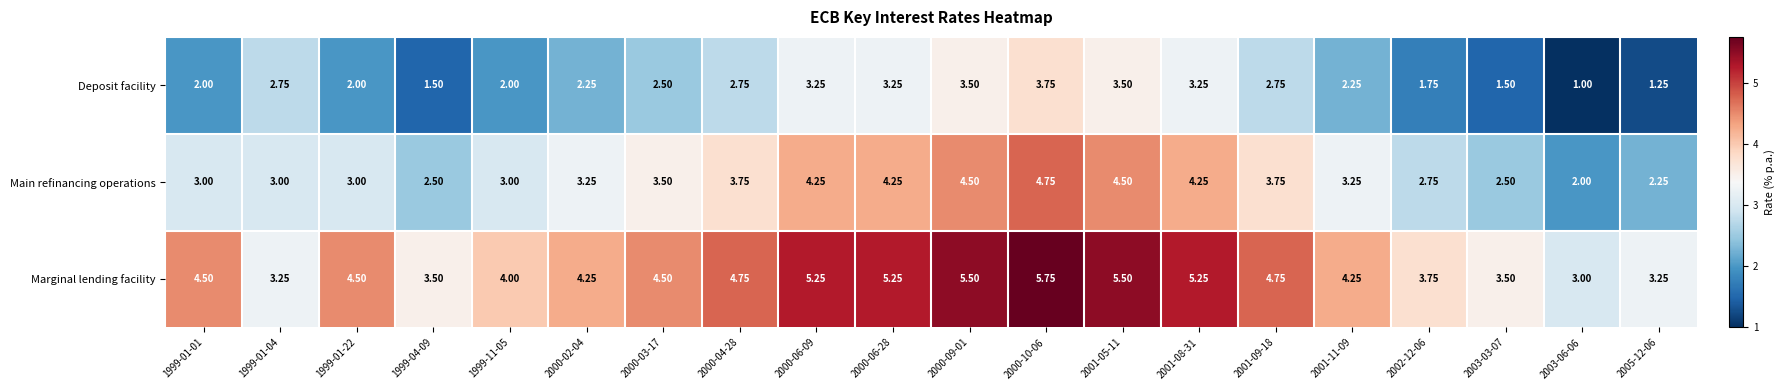

Rank the series by their average value, from lowest to highest.

Deposit facility, Main refinancing operations, Marginal lending facility